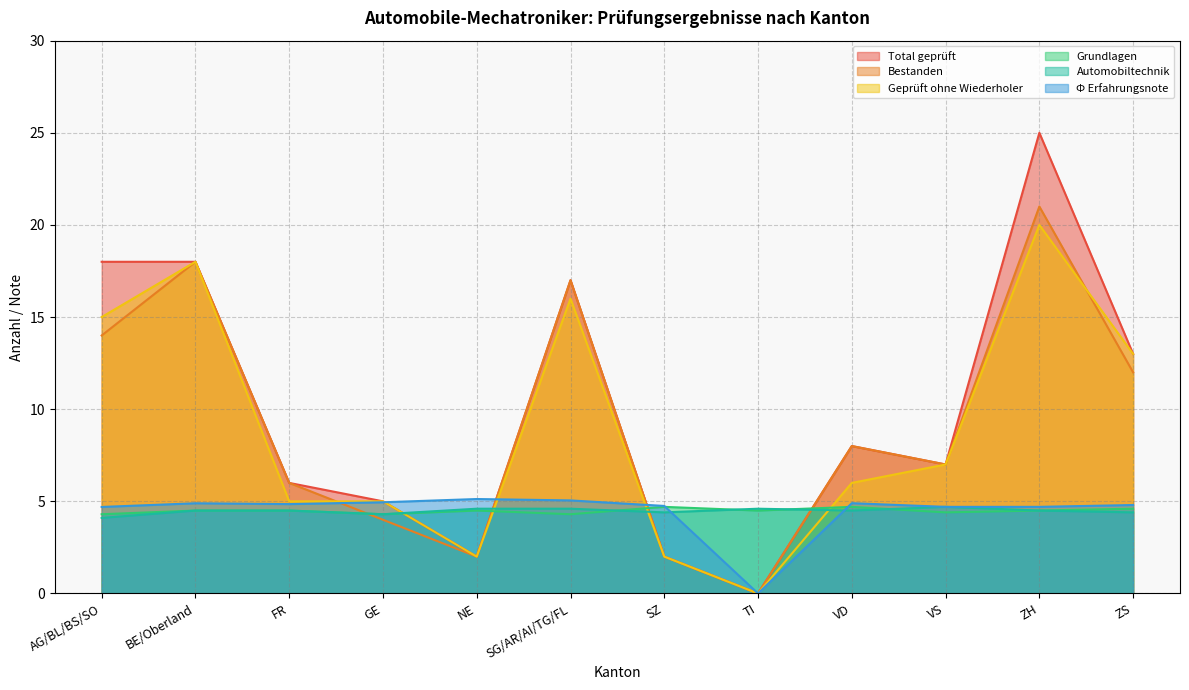

Does the chart have visible grid lines?

Yes